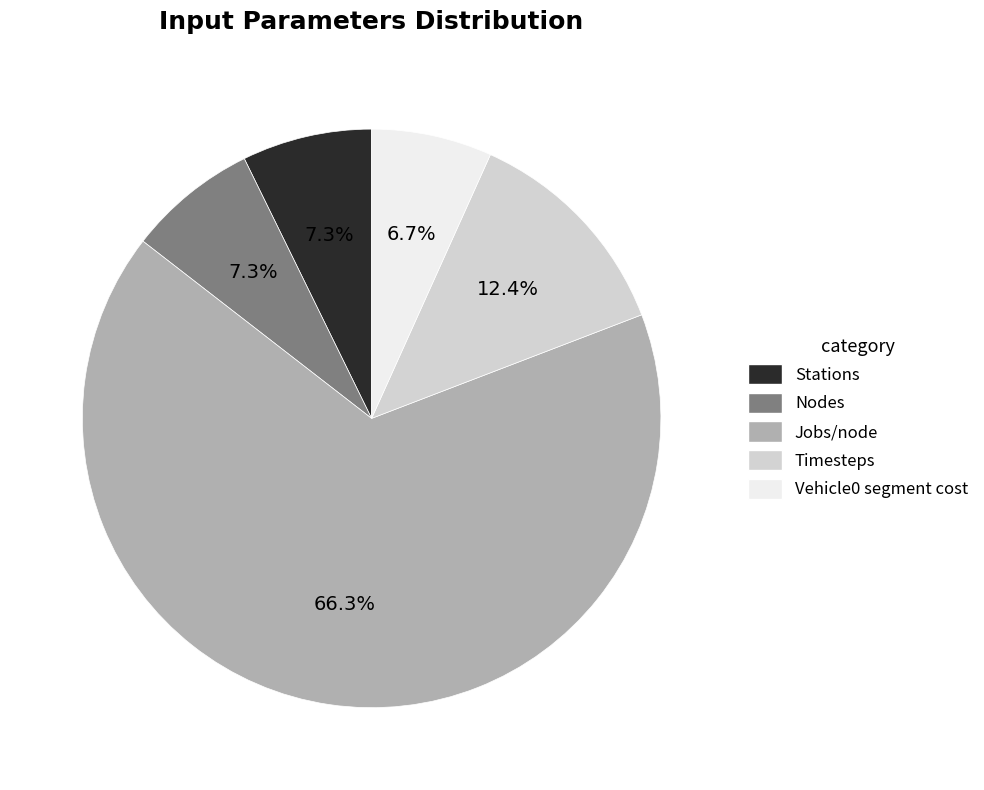

Between Timesteps and Jobs/node, which is larger?

Jobs/node